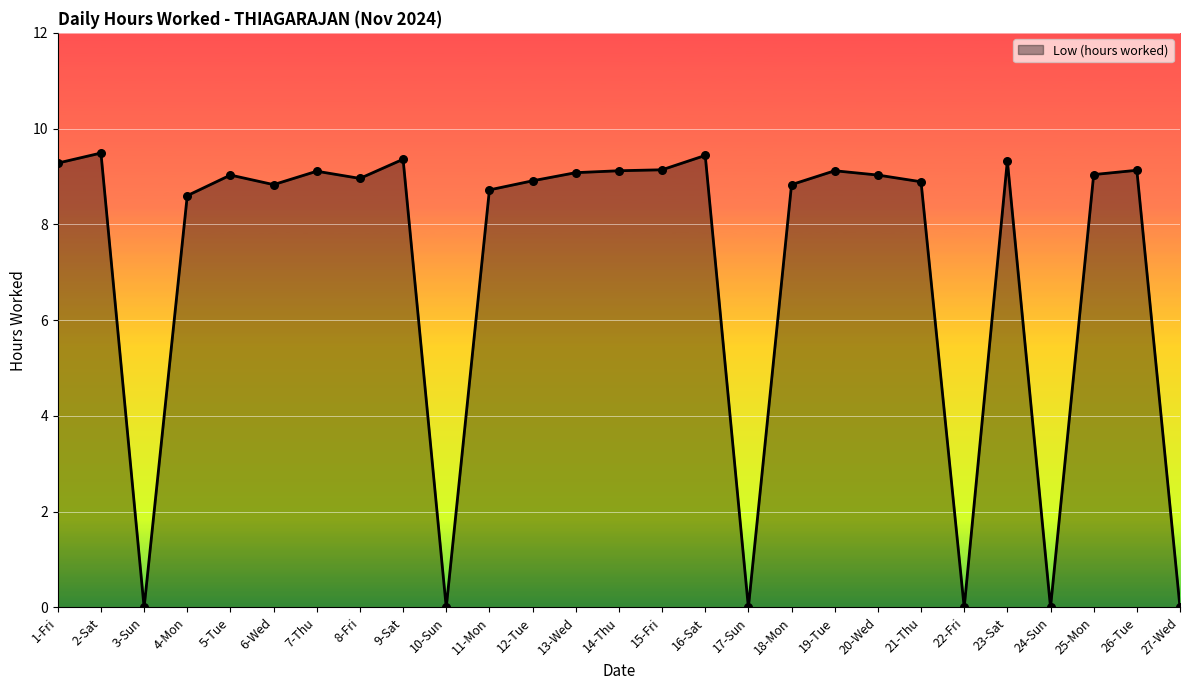

Which has a higher value, 8-Fri or 13-Wed?

13-Wed